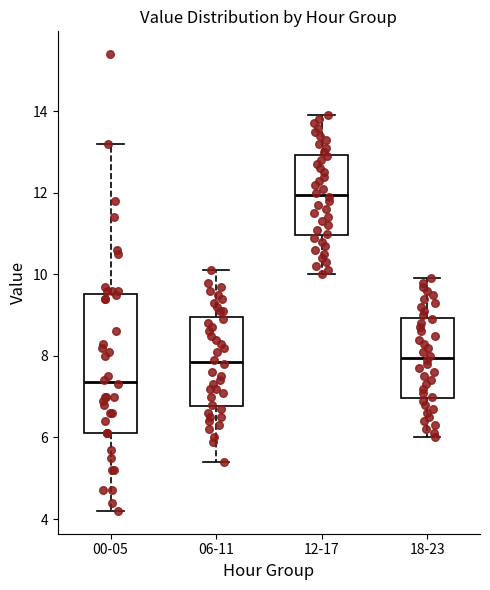

Where is the upper edge of the box for 18-23 on the y-axis? The values are not printed on the chart, so give them approximately, as read against the axis.

9.0